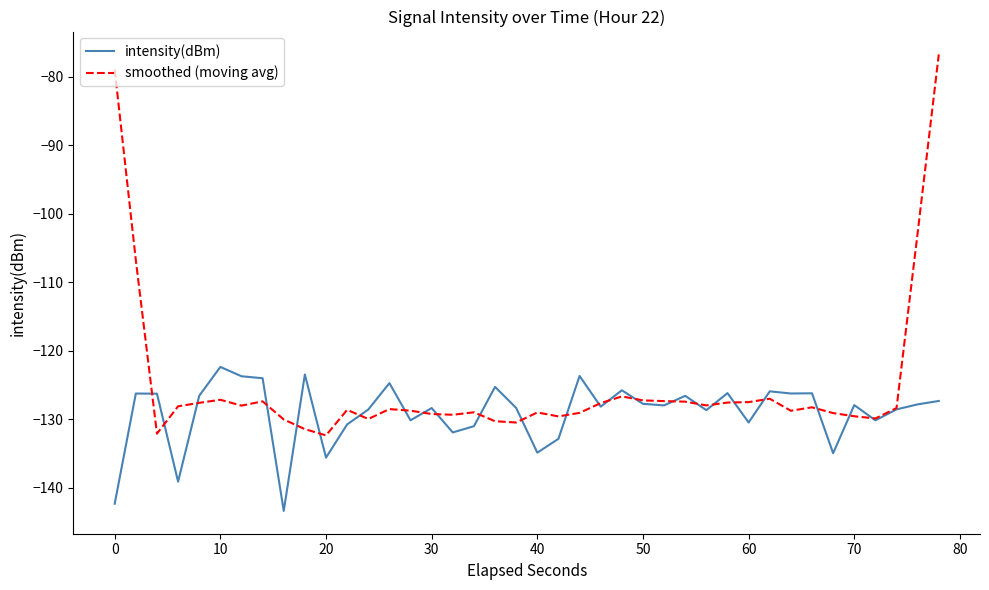

What is the lowest value of the intensity(dBm) series?

-143.4